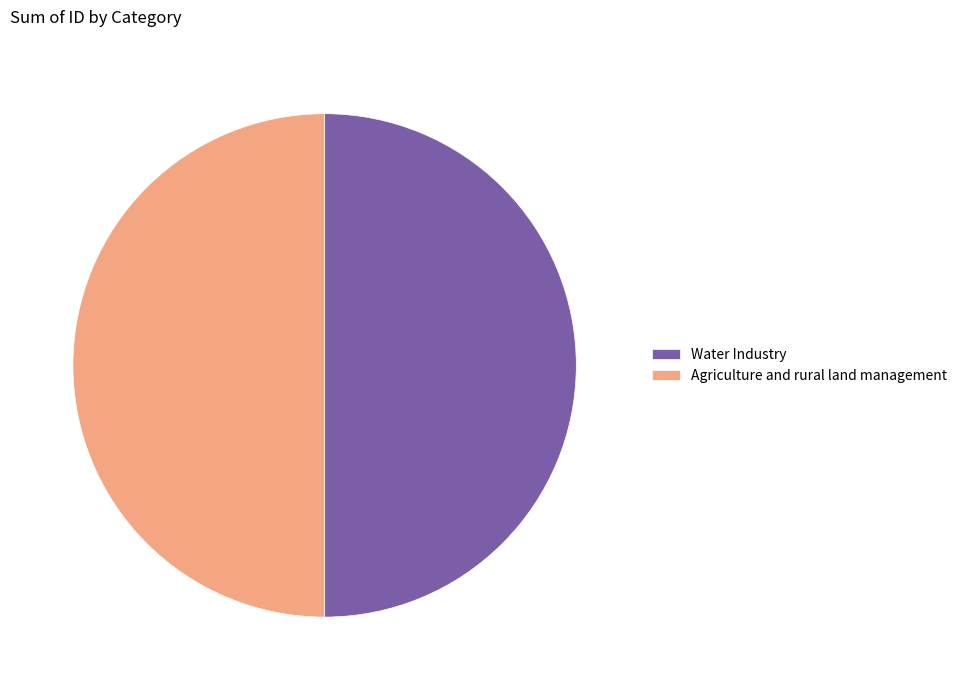

Approximately how many times larger is the value at Water Industry compared to Agriculture and rural land management?

1.0